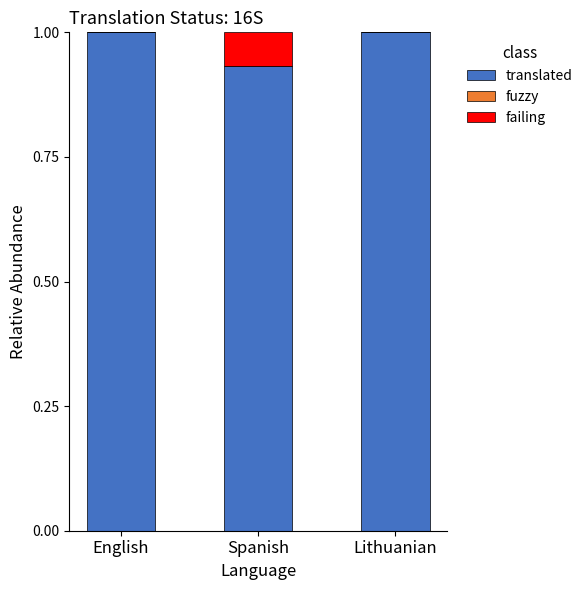

What is the sum of all translated values?

2.9